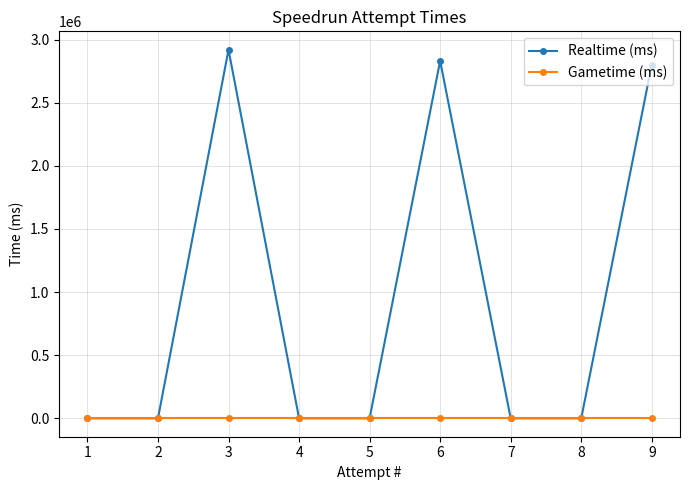

How many categories are shown in the chart?

9